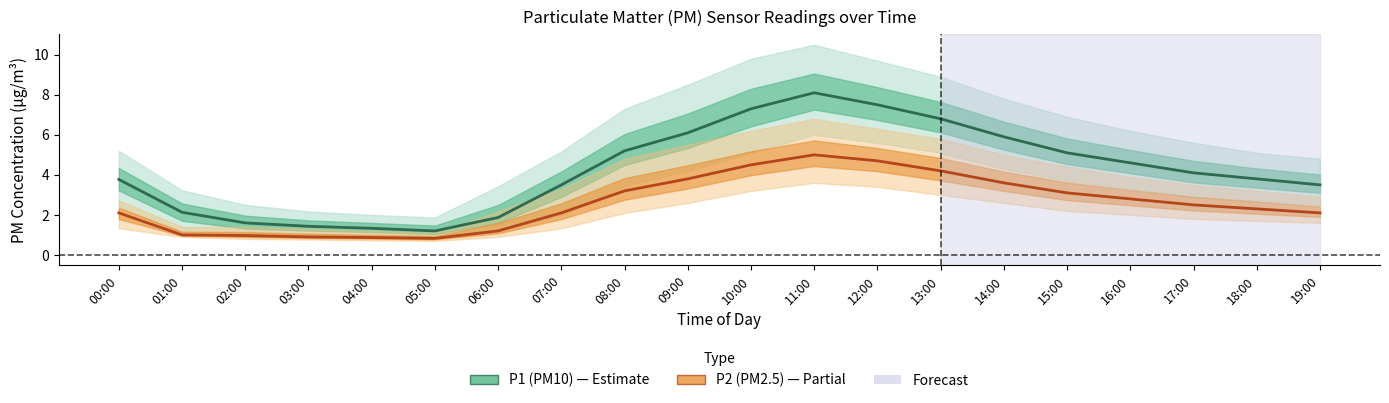

Reading left to right, transcribe all the data shown in this chart.

P1 (PM10): 3.8	2.1	1.6	1.4	1.3	1.2	1.9	3.5	5.2	6.1	7.3	8.1	7.5	6.8	5.9	5.1	4.6	4.1	3.8	3.5
P2 (PM2.5): 2.1	1.0	1.0	0.9	0.9	0.8	1.2	2.1	3.2	3.8	4.5	5.0	4.7	4.2	3.6	3.1	2.8	2.5	2.3	2.1